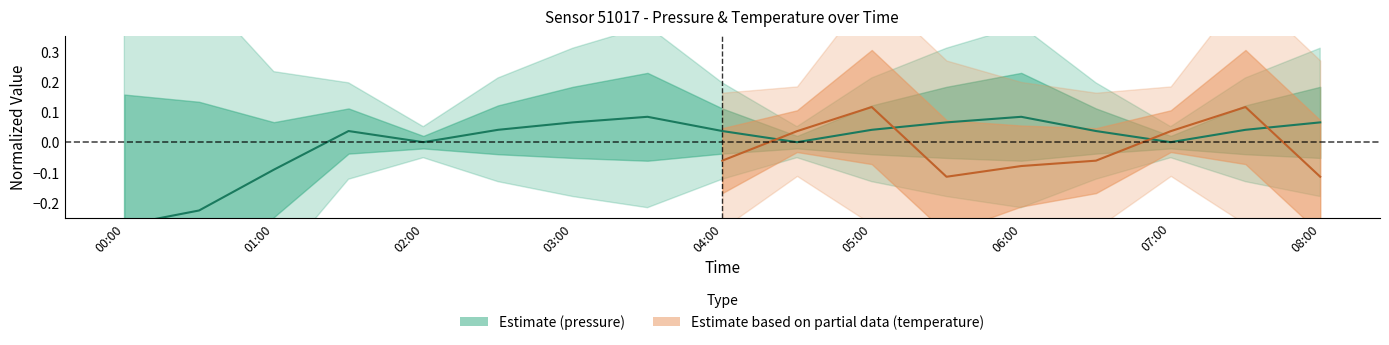

The chart shows a value of 0.0 at 04:00. True or false?

False